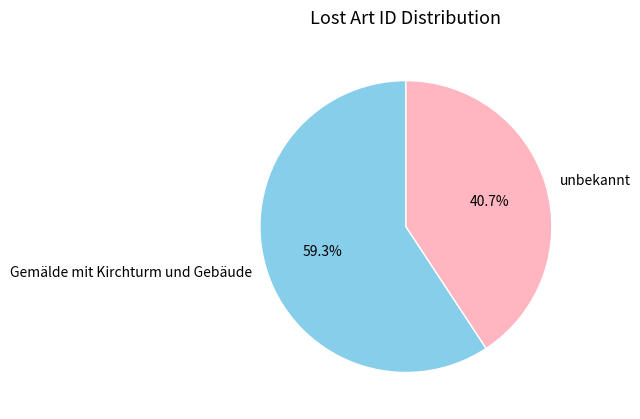

To the nearest percent, what percentage of the pie is unbekannt?

41%